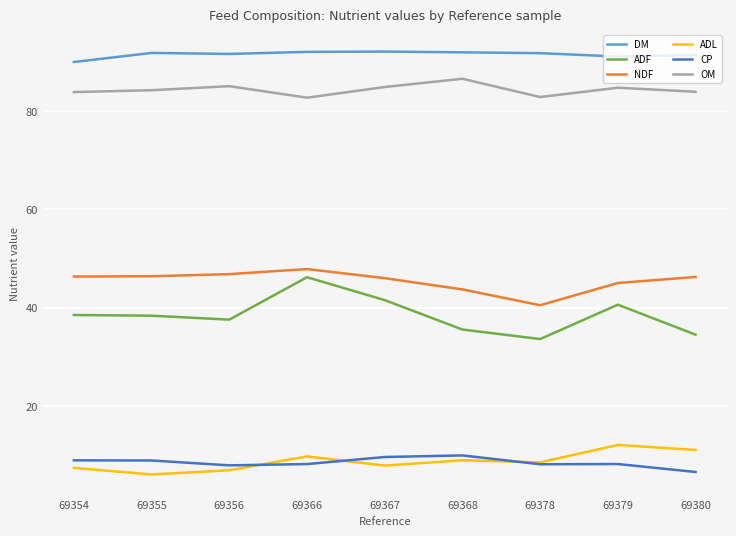

What is the approximate value of CP at 69379?

8.2